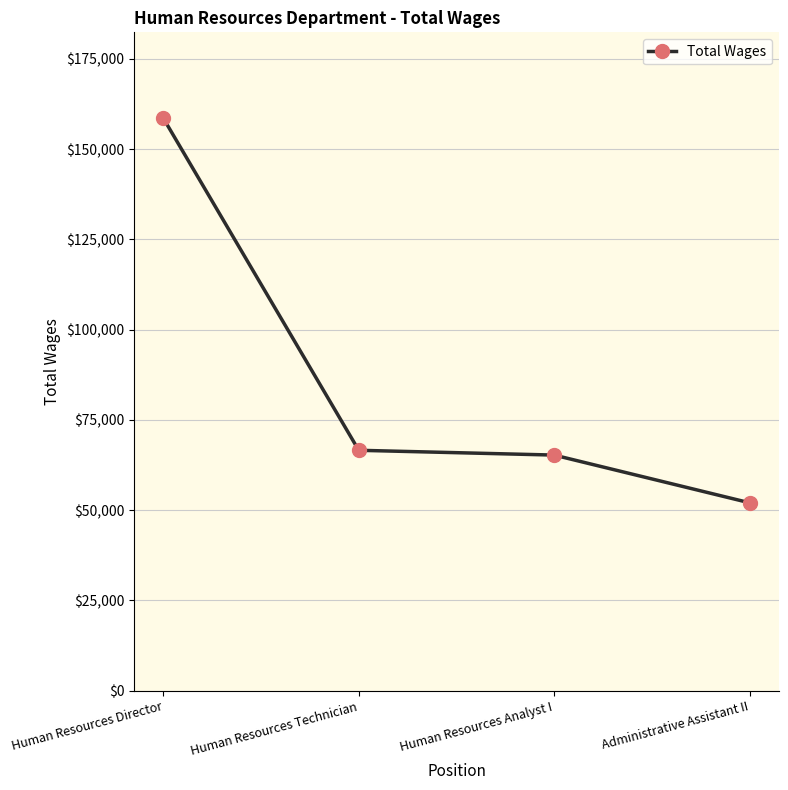

Is it true that the value at Human Resources Technician is 66591?

True